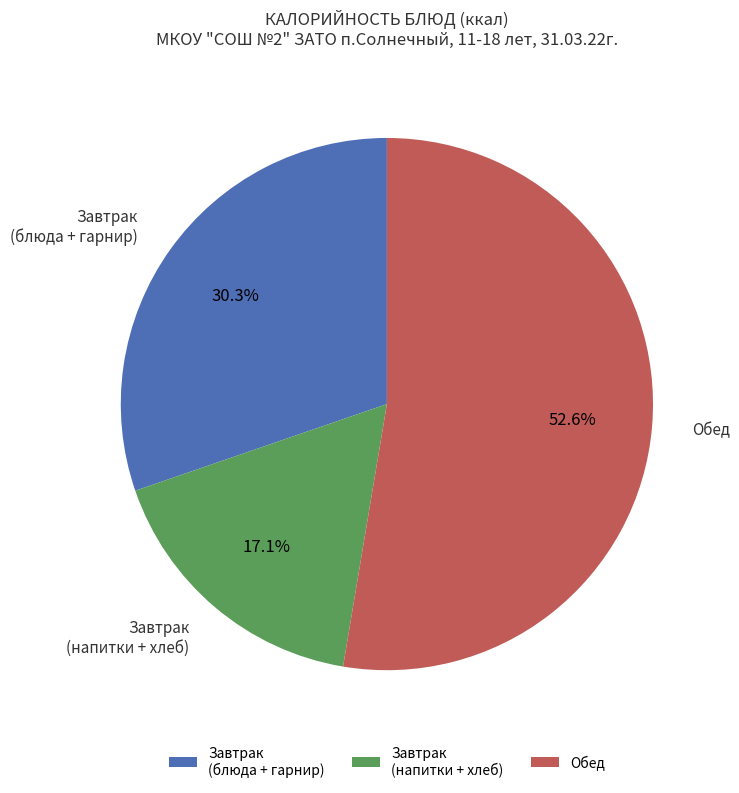

Rank the categories by value from lowest to highest.

Завтрак (напитки + хлеб), Завтрак (блюда + гарнир), Обед